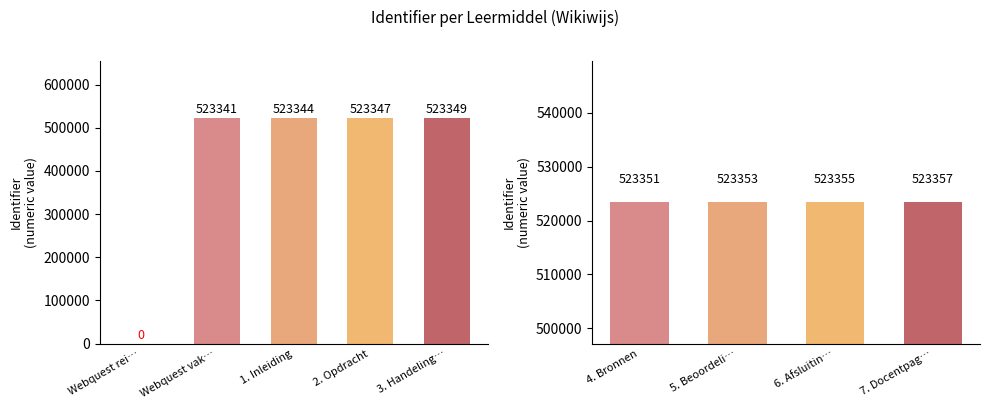

Between 7. Docentpag… and 4. Bronnen, which is larger?

7. Docentpag…